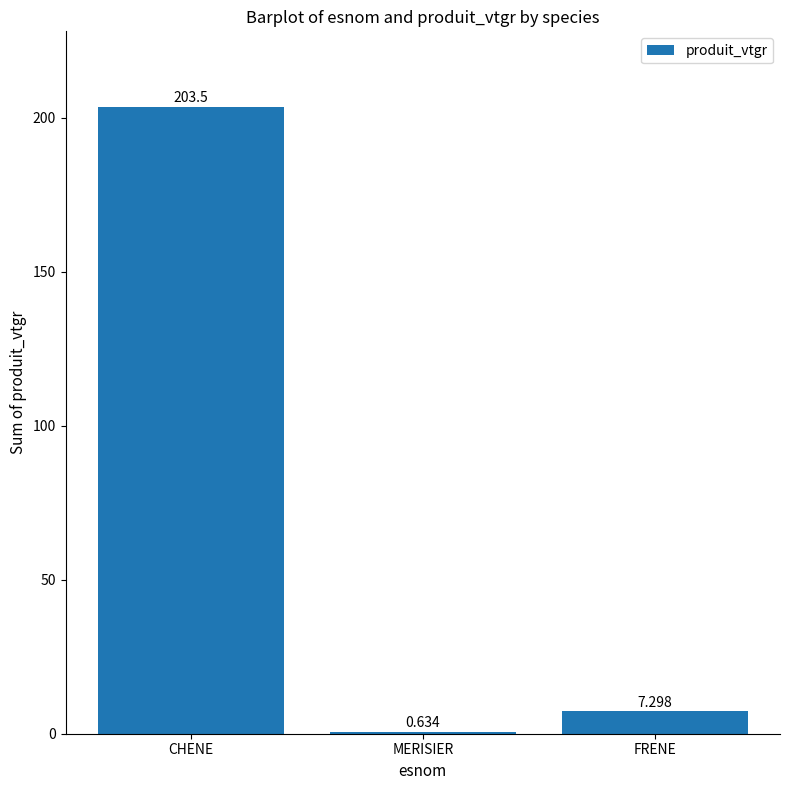

At which label is the value closest to 102?

FRENE